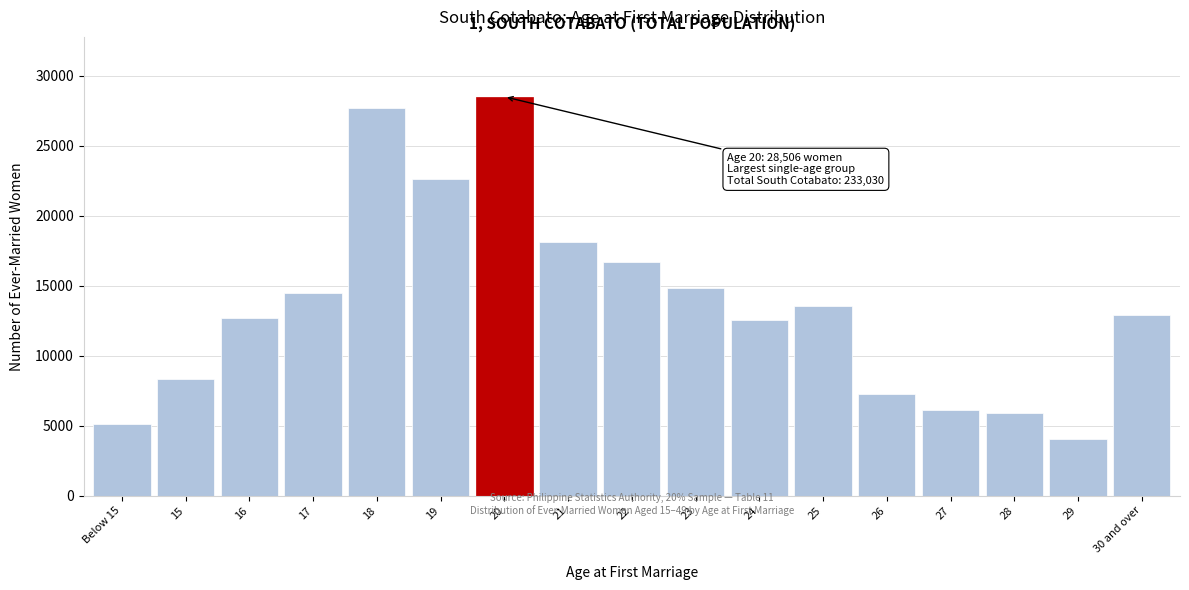

Reading left to right, extract all data points from this chart.

5108	8363	12725	14503	27723	22650	28506	18126	16695	14844	12546	13524	7258	6082	5922	4020	12886